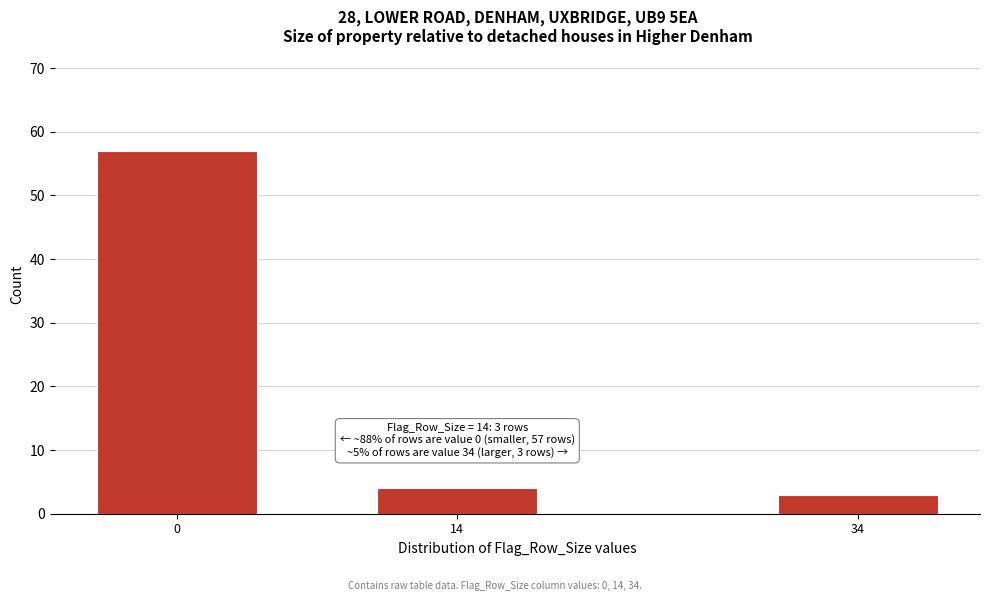

Reading right to left, what are all the values shown in this chart?

34=3	14=4	0=57